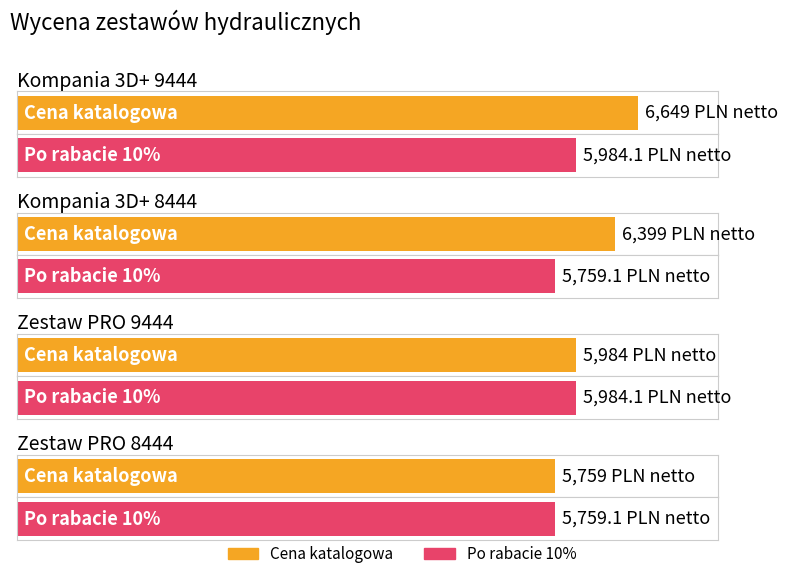

Which has a higher value, Kompania 3D+ 9444 or Kompania 3D+ 8444?

Kompania 3D+ 9444